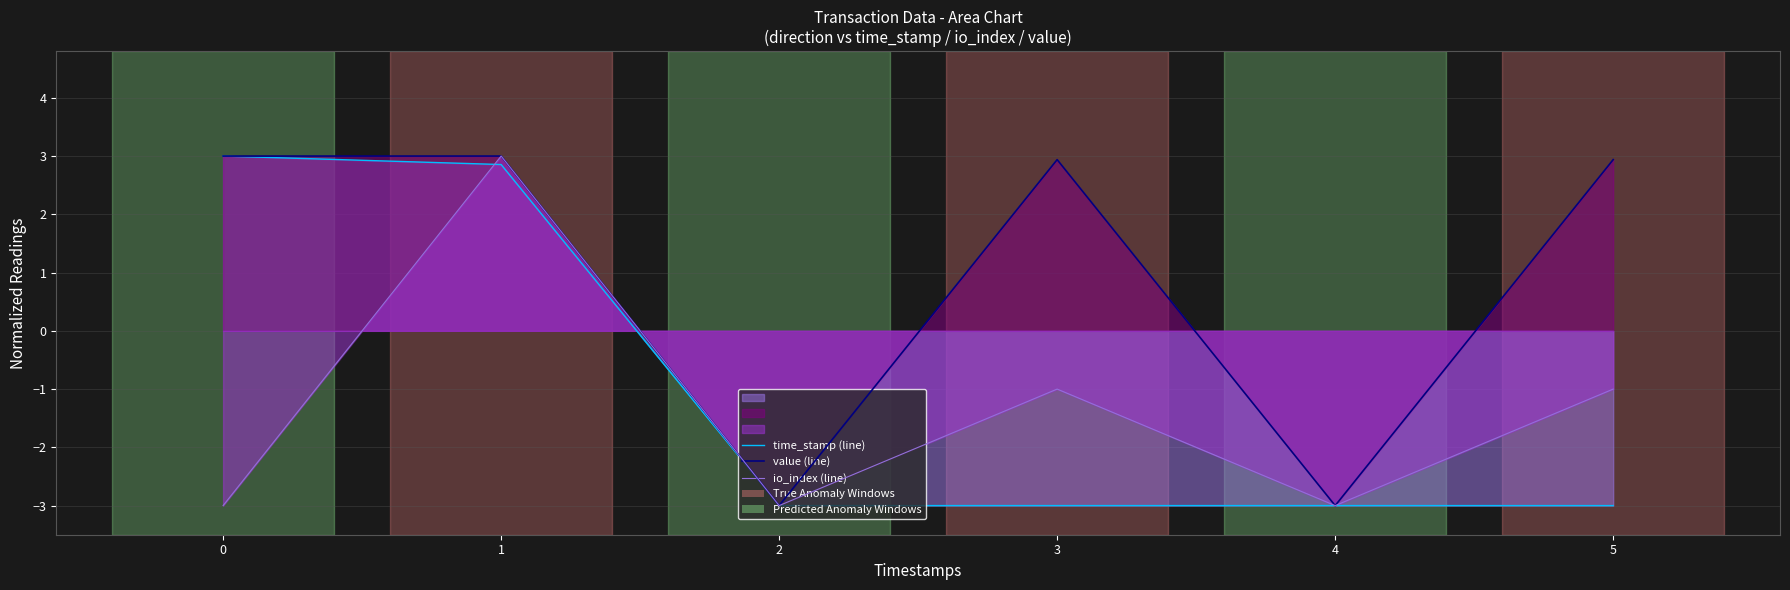

How many interior local peaks does the io_index (line) series have?

2